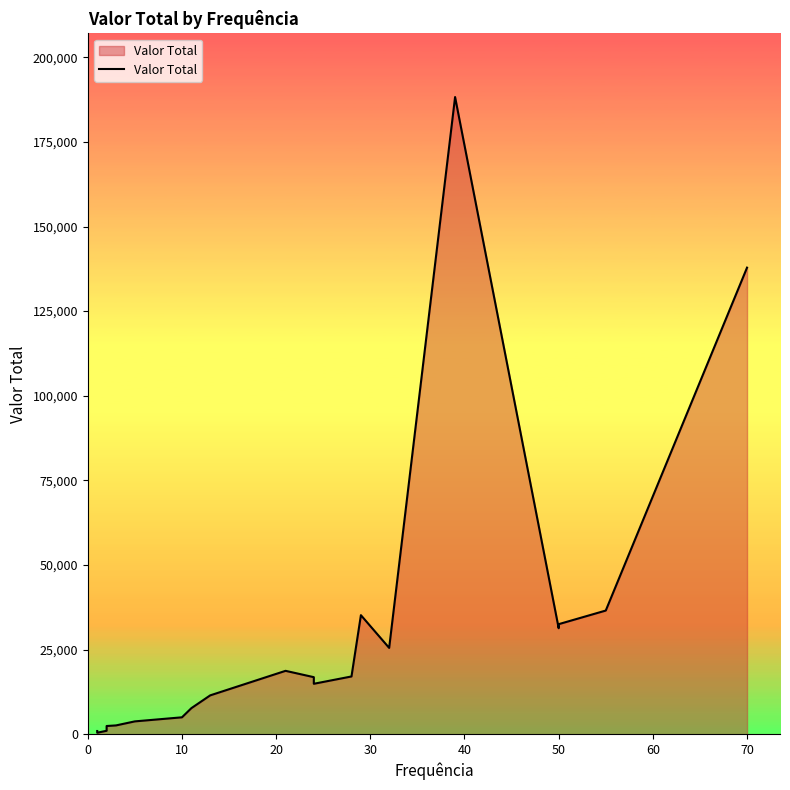

The value at 0 is 951.6. True or false?

True